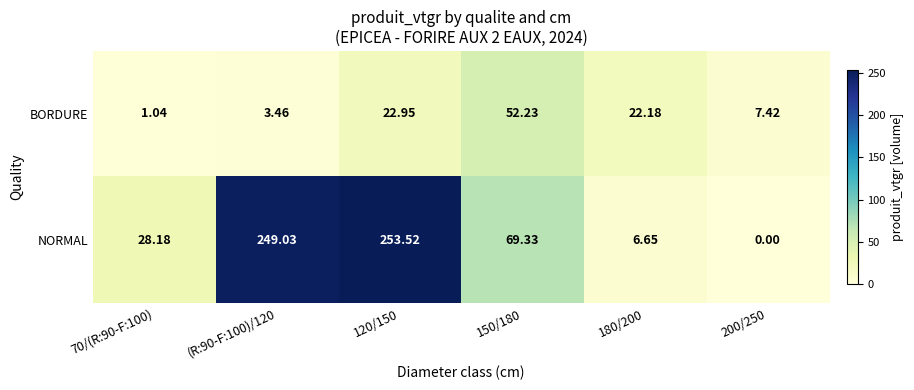

Is the value of BORDURE at (R:90-F:100)/120 greater than the value of NORMAL at 150/180?

No